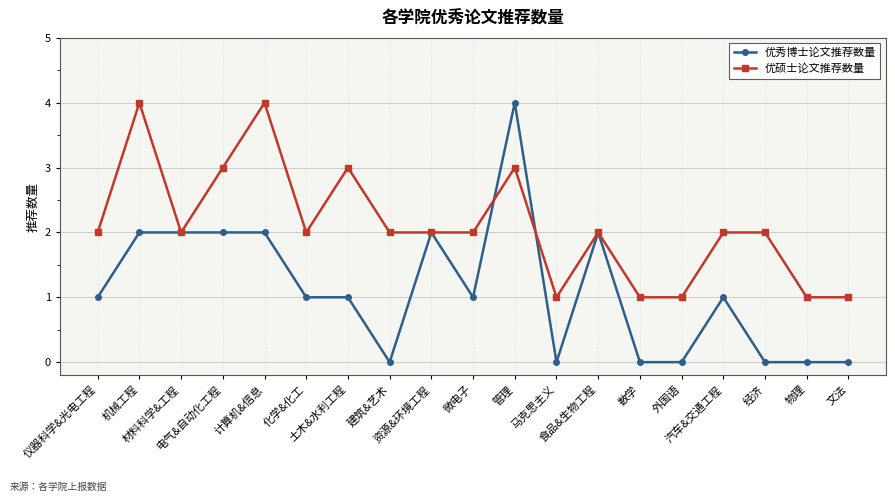

At which category does 优硕士论文推荐数量 reach its first local peak?

机械工程